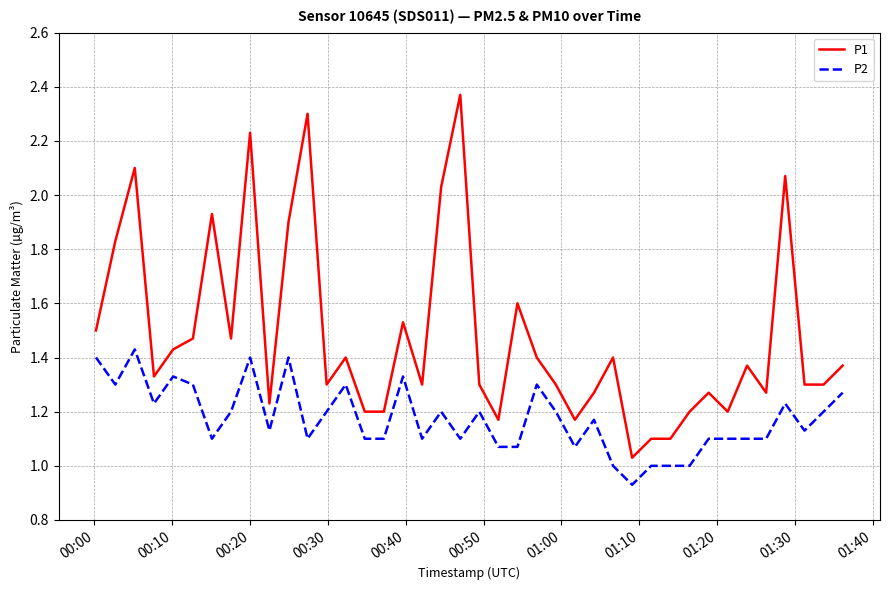

True or false: P1 and P2 intersect in this chart.

False